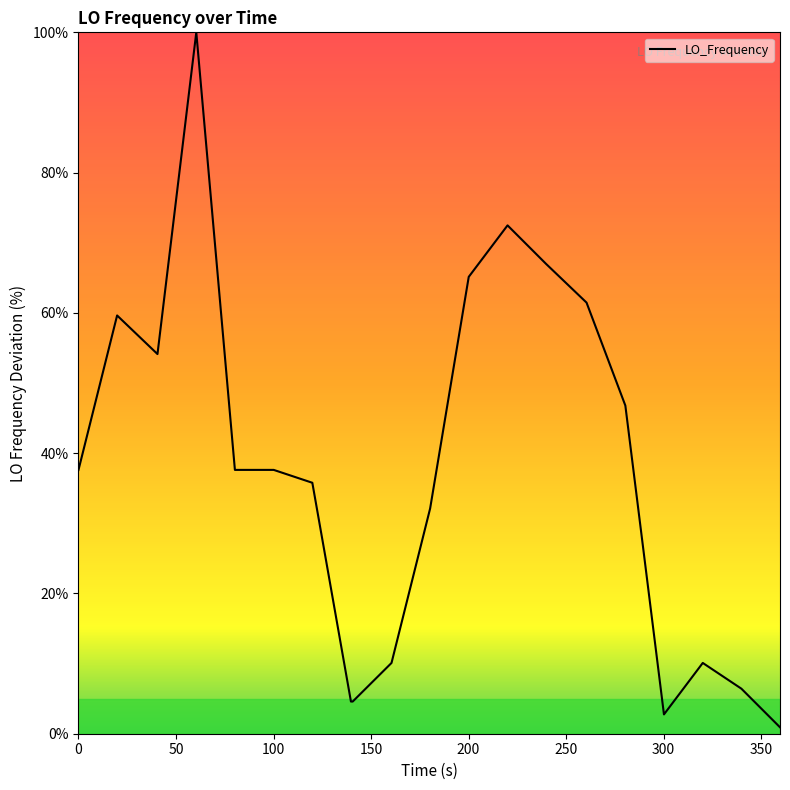

What is the difference between the maximum and minimum values?

99.1